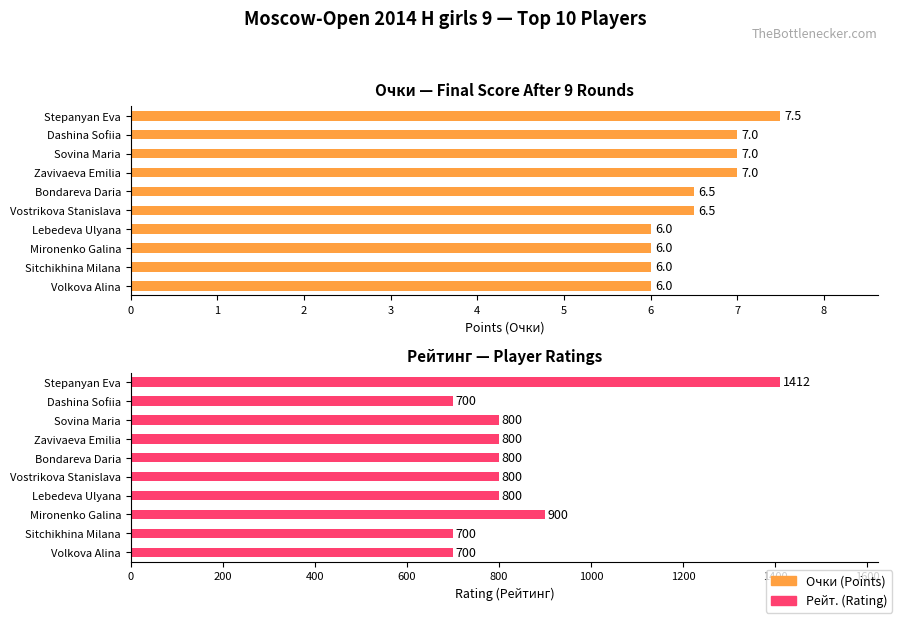

True or false: Рейт. has a value of 700.0 at Volkova Alina.

True